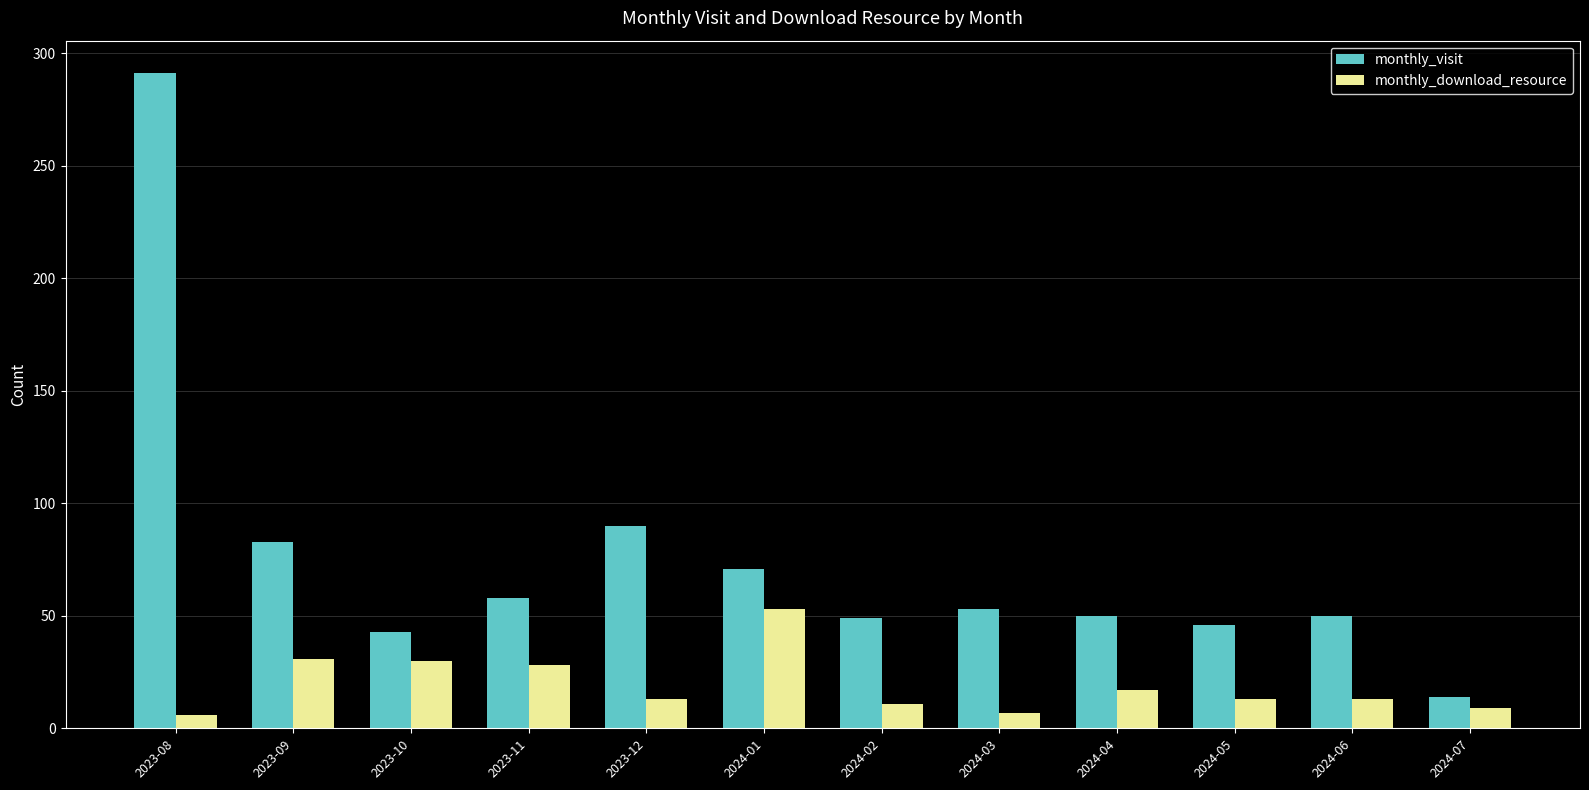

List the series in order of their peak value, highest first.

monthly_visit, monthly_download_resource